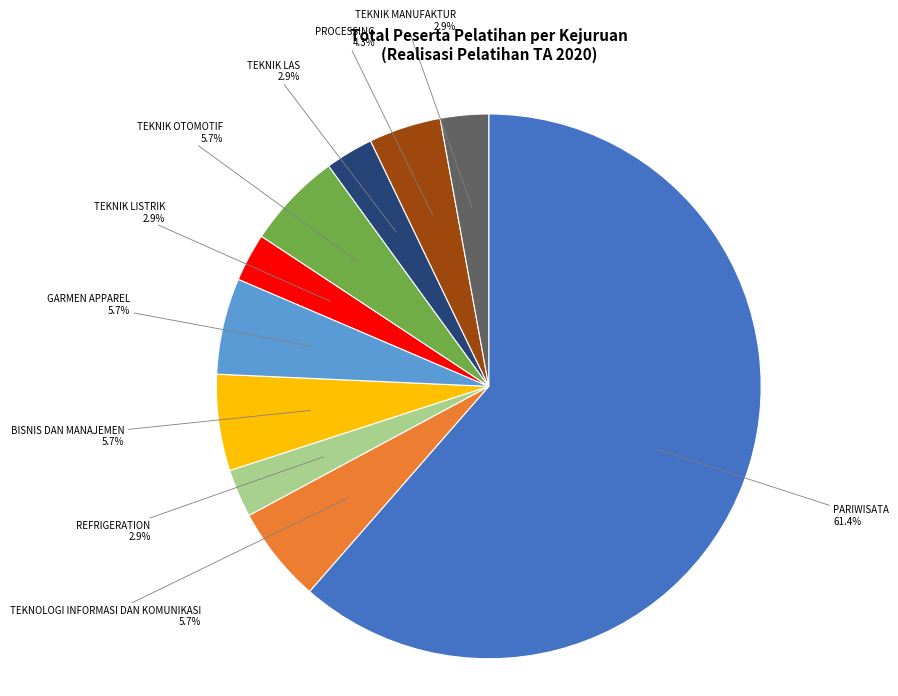

Is there any slice that represents more than half of the pie?

Yes